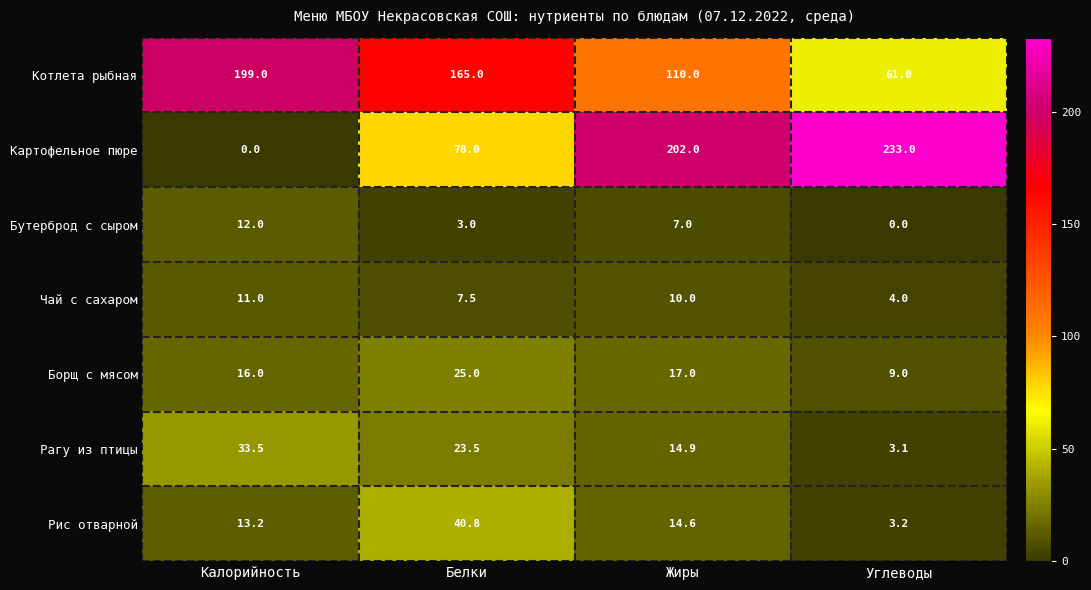

Rank the series at Калорийность from highest to lowest value.

Котлета рыбная, Рагу из птицы, Борщ с мясом, Рис отварной, Бутерброд с сыром, Чай с сахаром, Картофельное пюре